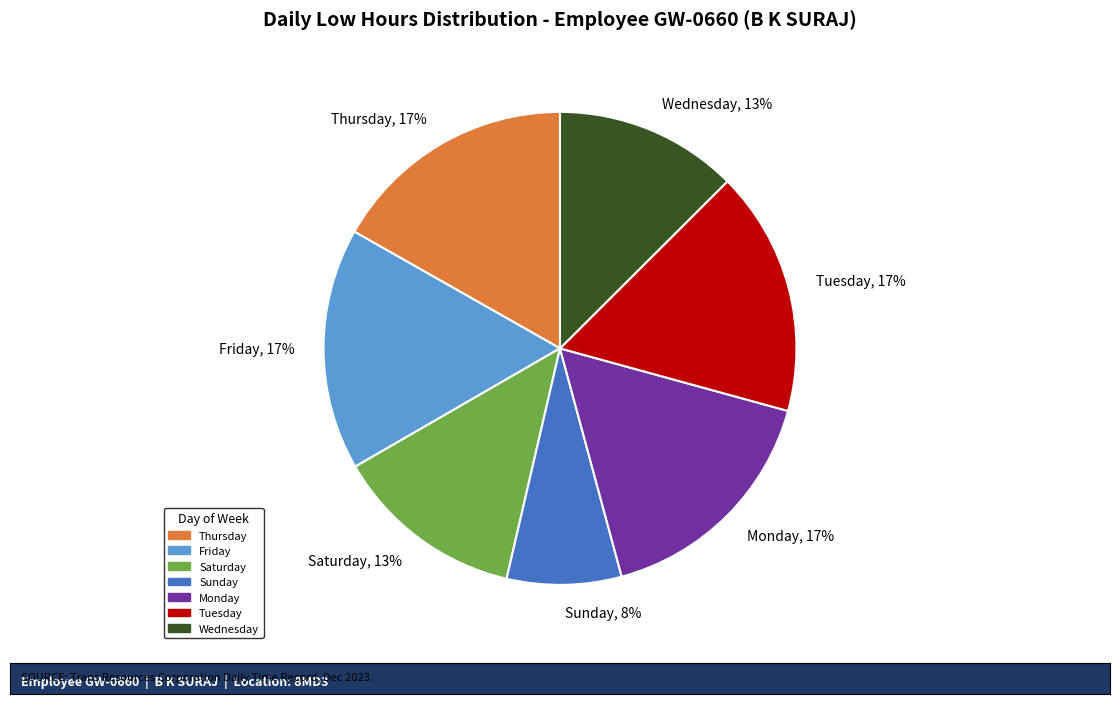

Which has a higher value, Saturday or Friday?

Friday